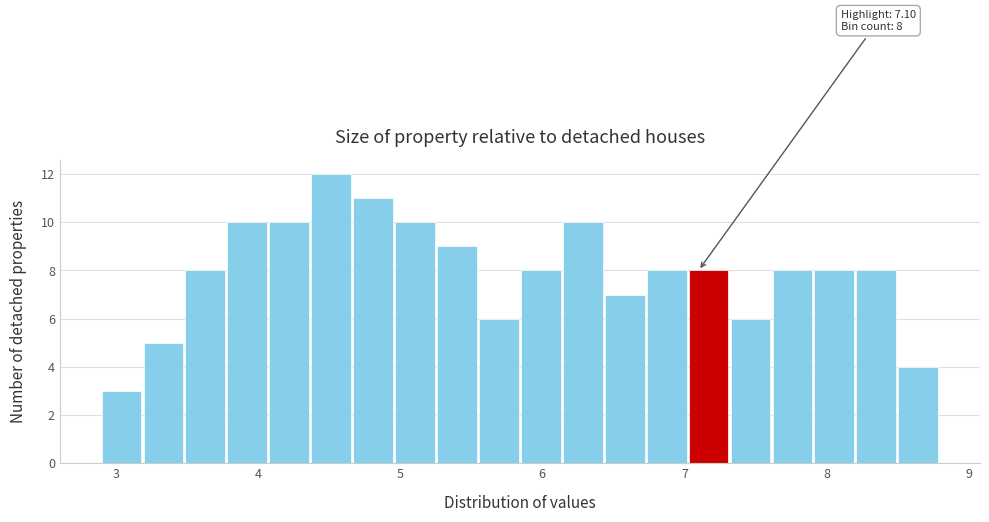

Read against the x-axis, roughly where is the centre of the tallest bar?

4.5